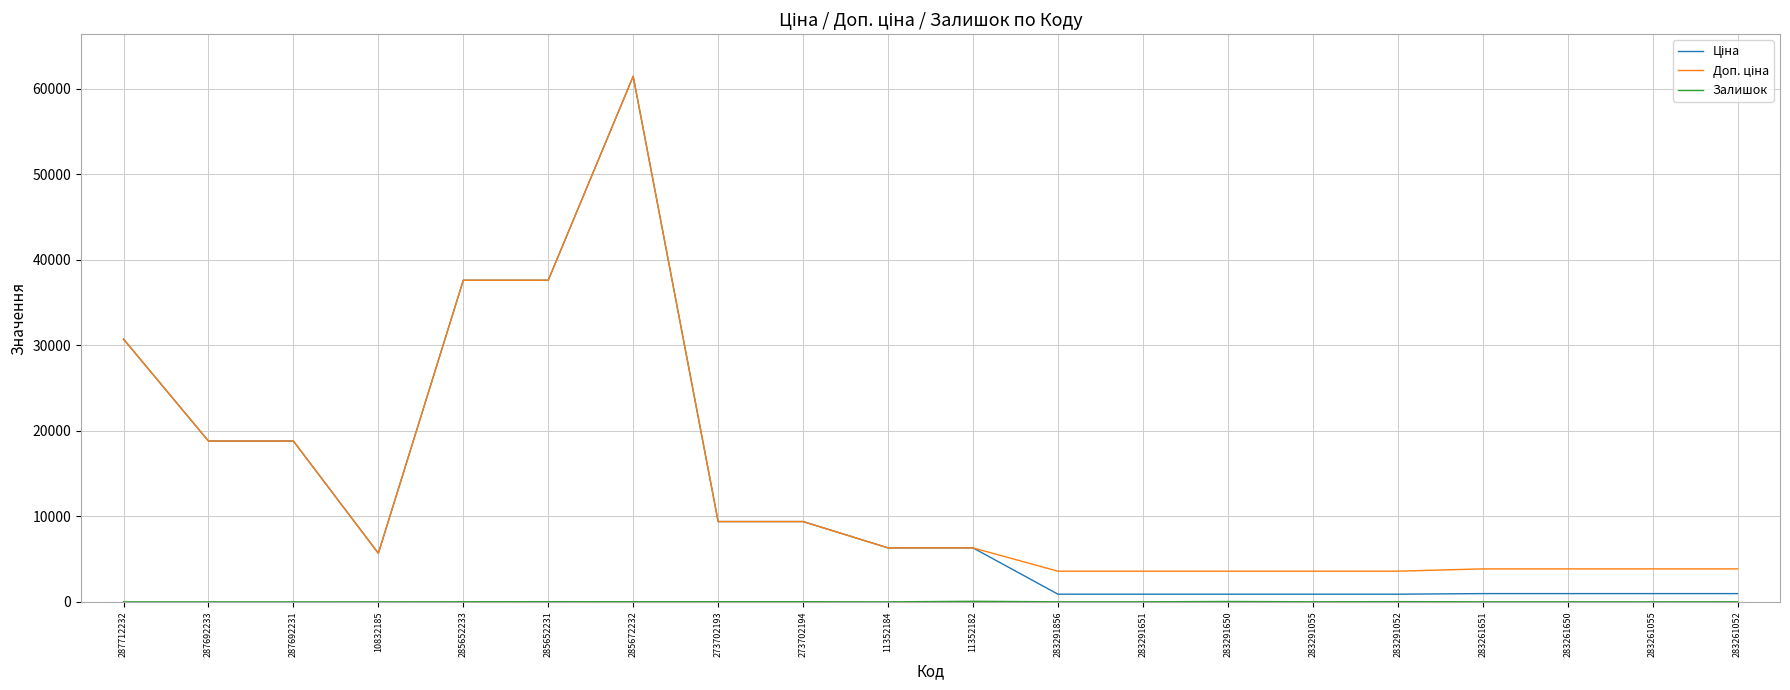

Is this an area chart (filled region under the line)?

No